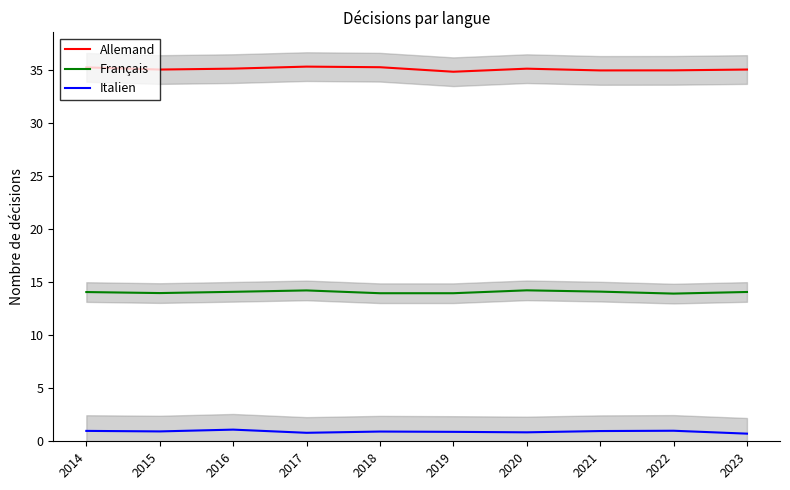

What is the average value of the Italien series?

0.9